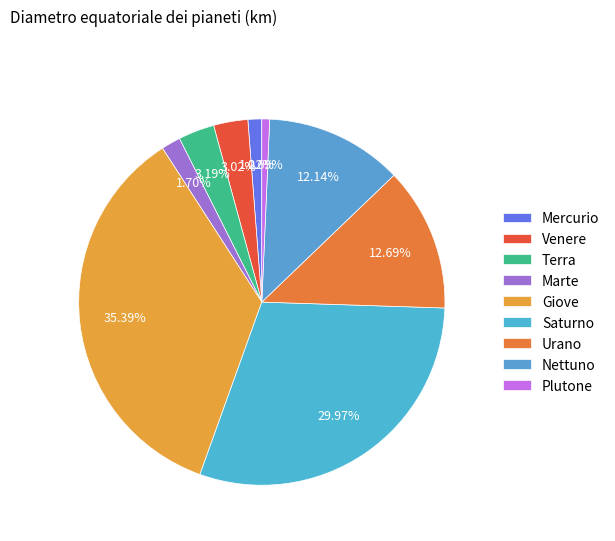

The Giove slice represents 35% of the pie. True or false?

True